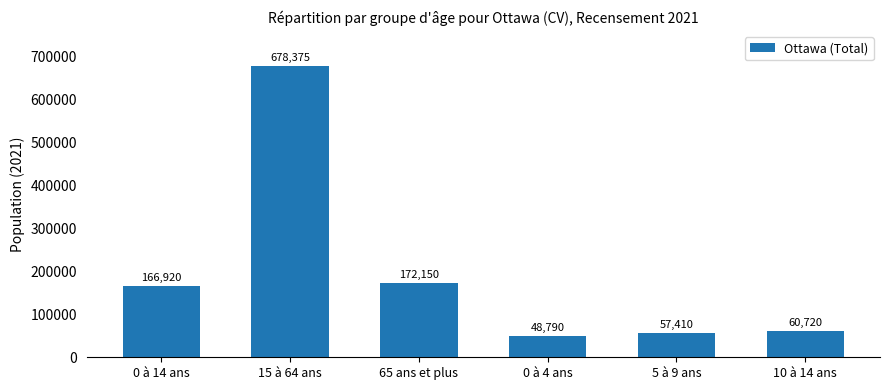

Which label corresponds to the largest value in the chart?

15 à 64 ans